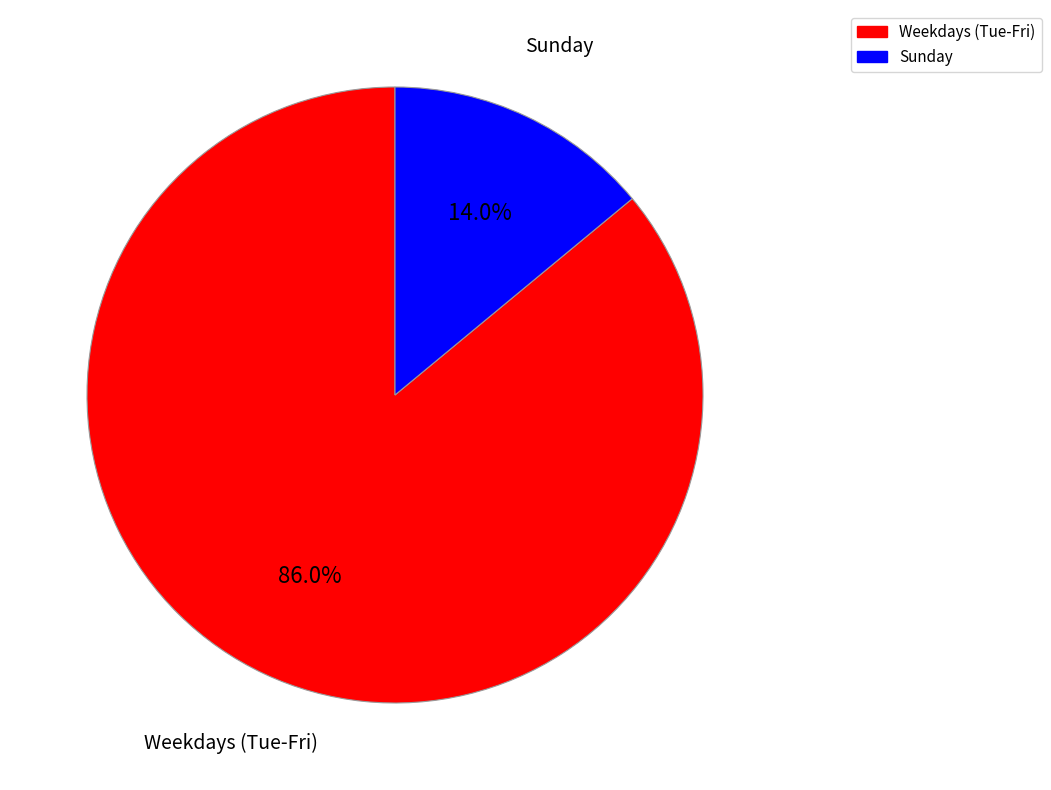

Rank the categories by value from highest to lowest.

Weekdays (Tue-Fri), Sunday